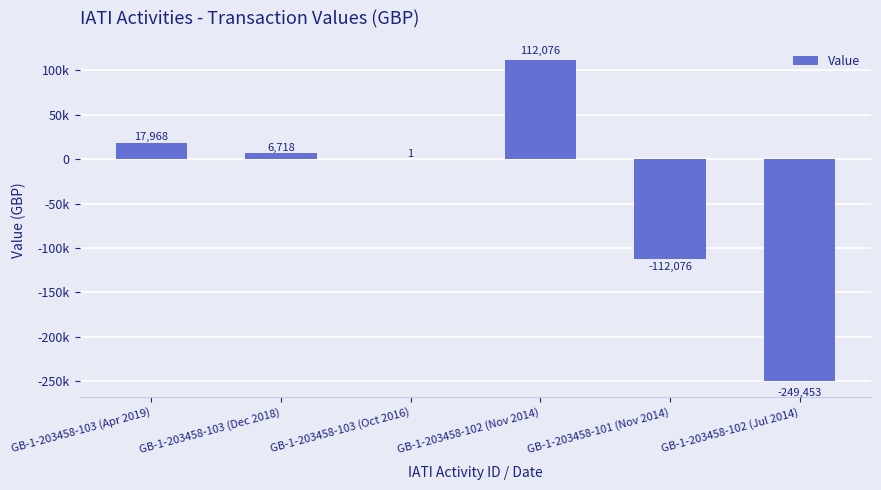

Are the bars horizontal?

No